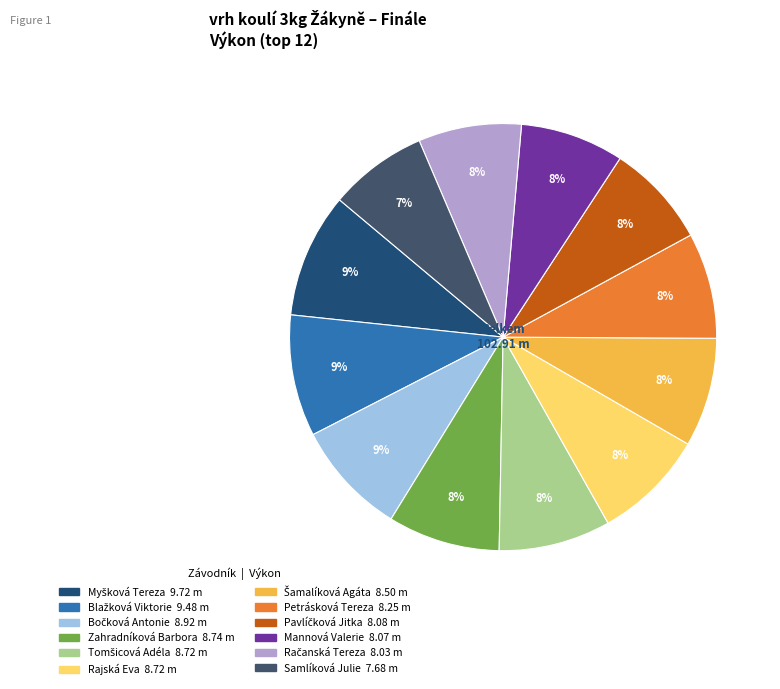

To the nearest percent, what percentage of the pie is Mannová Valerie?

8%